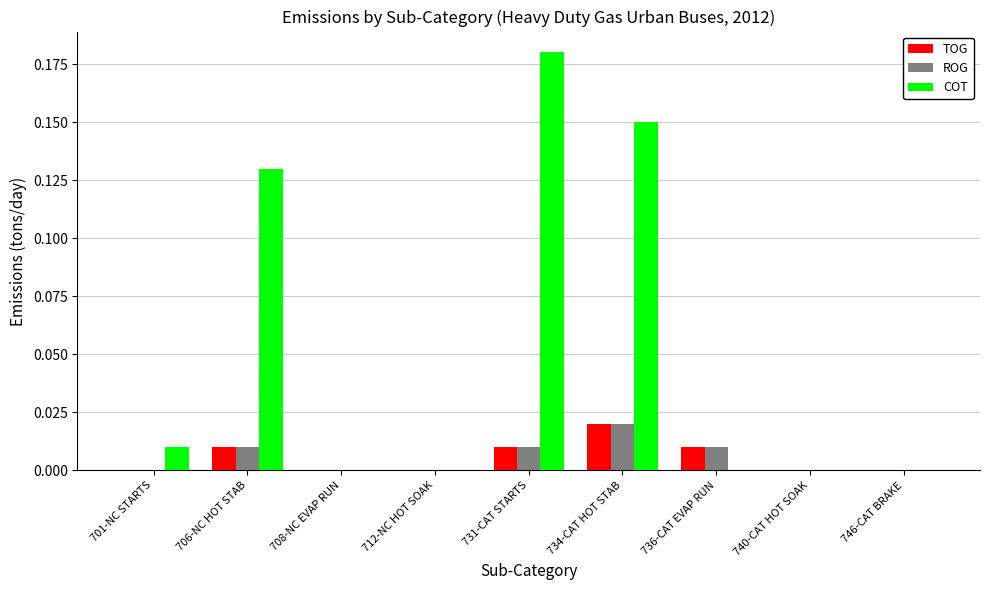

At which label does ROG reach its peak?

734-CAT HOT STAB